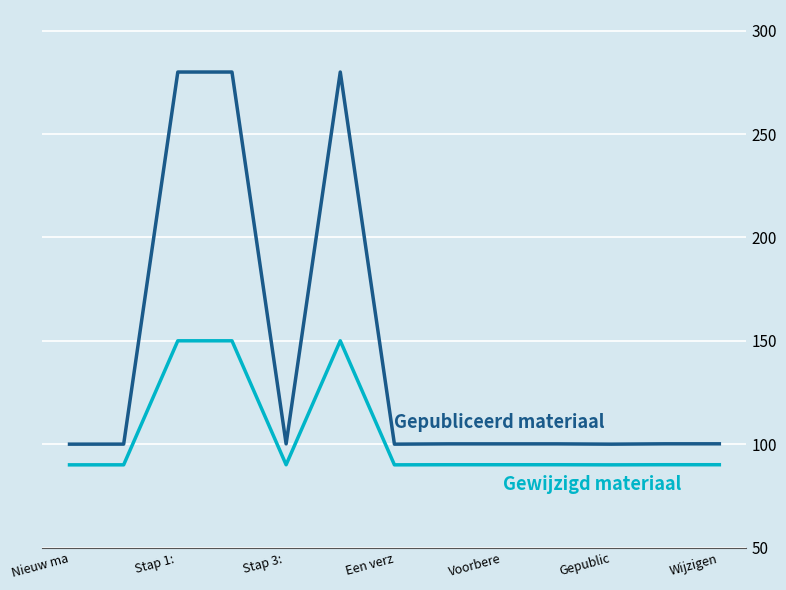

What is the minimum value shown in the chart?

90.0